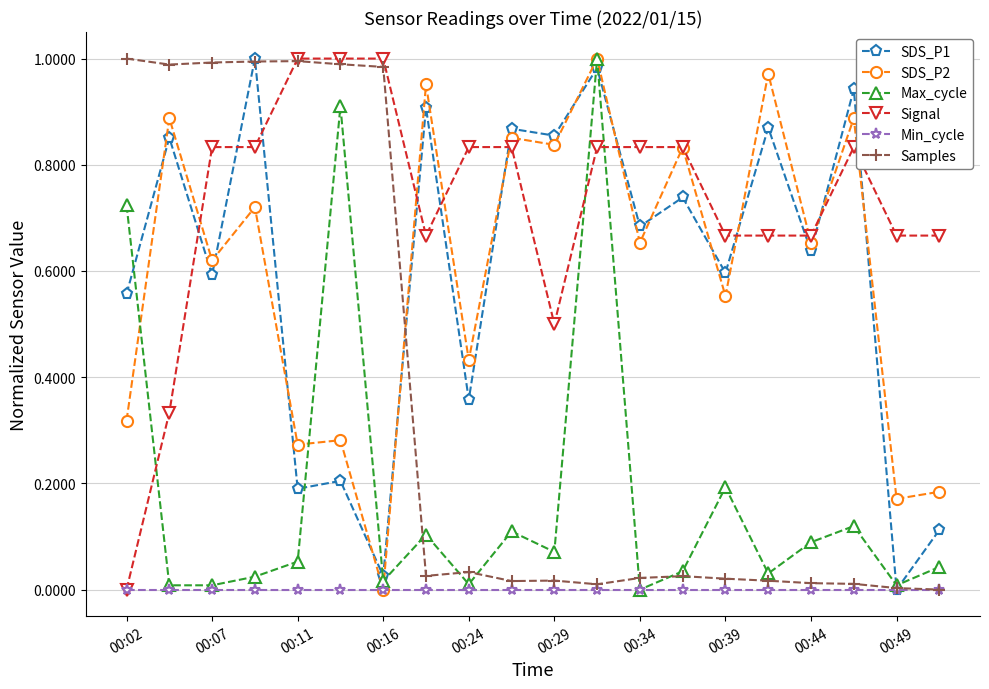

How many times do Signal and Max_cycle cross each other?

3